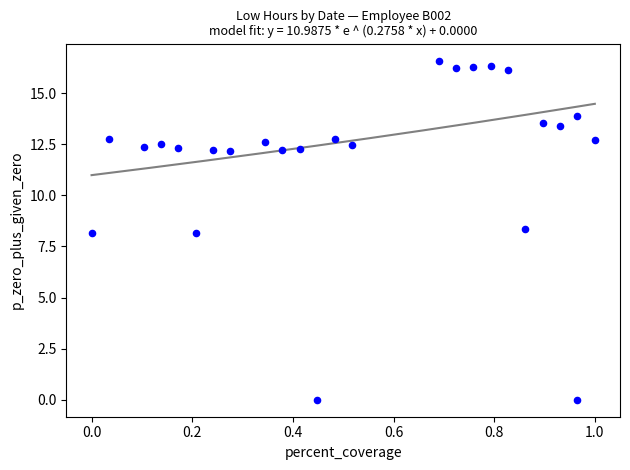

What is the range of Y values (max minus min)?

16.6